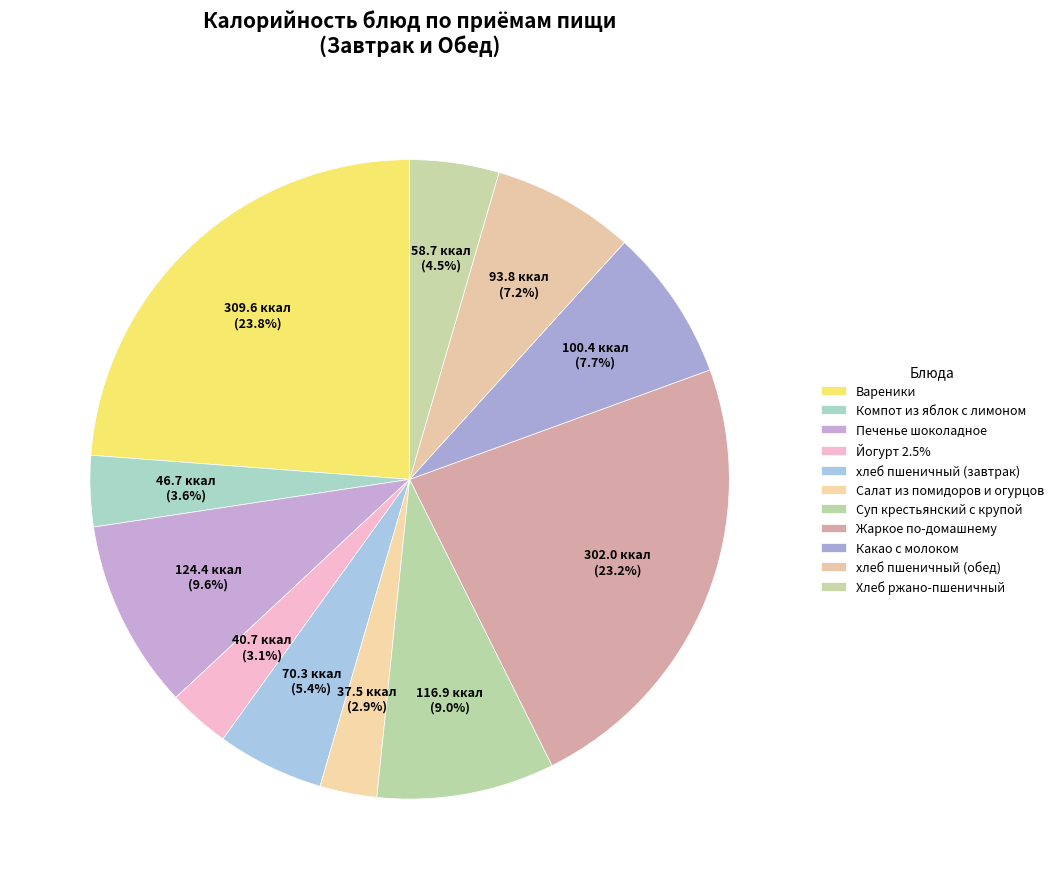

Count the number of slices in the pie.

11